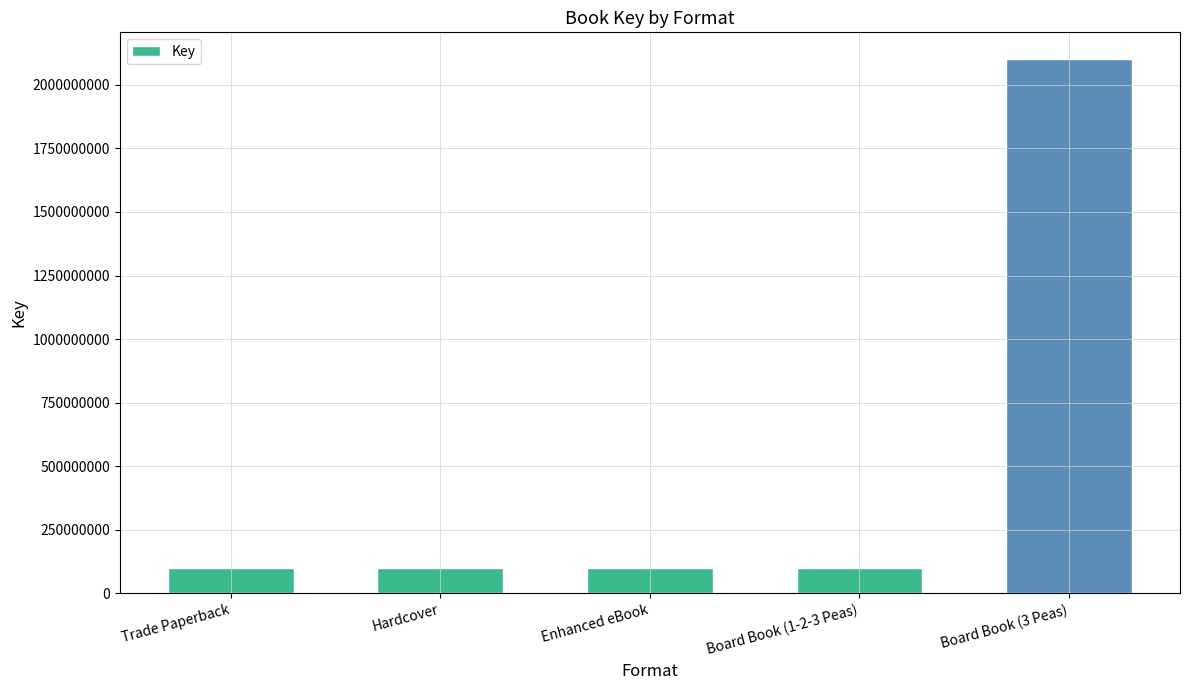

What is the greatest value displayed?

2101190880